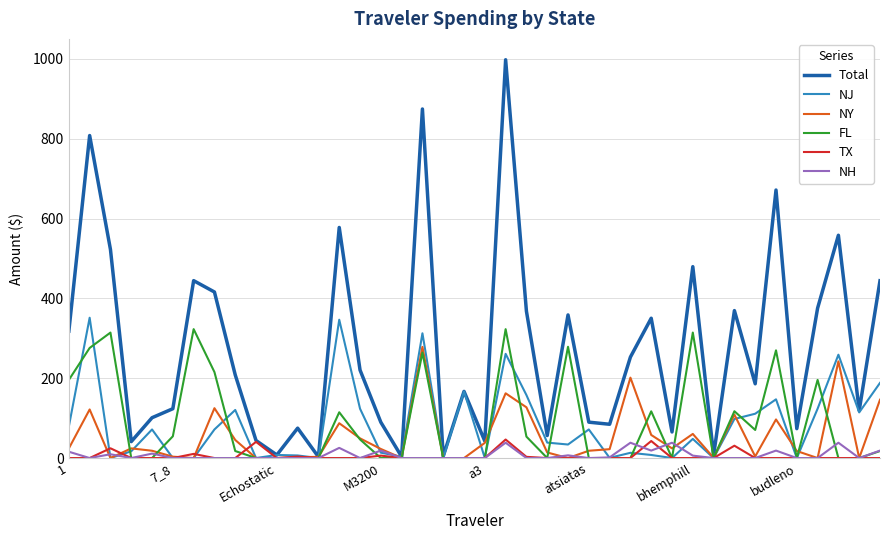

Which series has the largest range (max minus min)?

Total